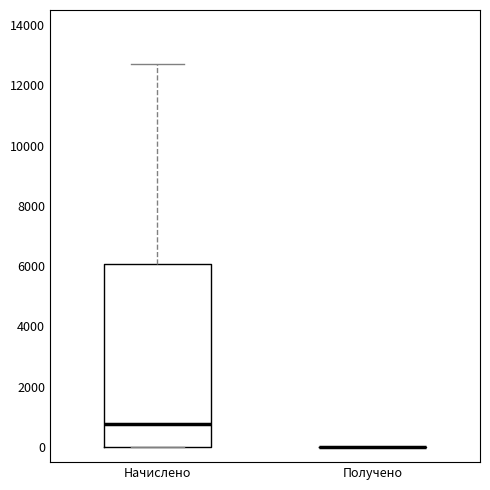

Reading left to right, read every box against the y-axis: the position of its median line, the range the box covers, and the ends of its whiskers. The values are not printed on the chart, so give them approximately, as read against the axis.

Начислено: median 800, box 0 to 6000, whiskers 0 to 12800
Получено: box collapsed to a line at 0, whiskers 0 to 0